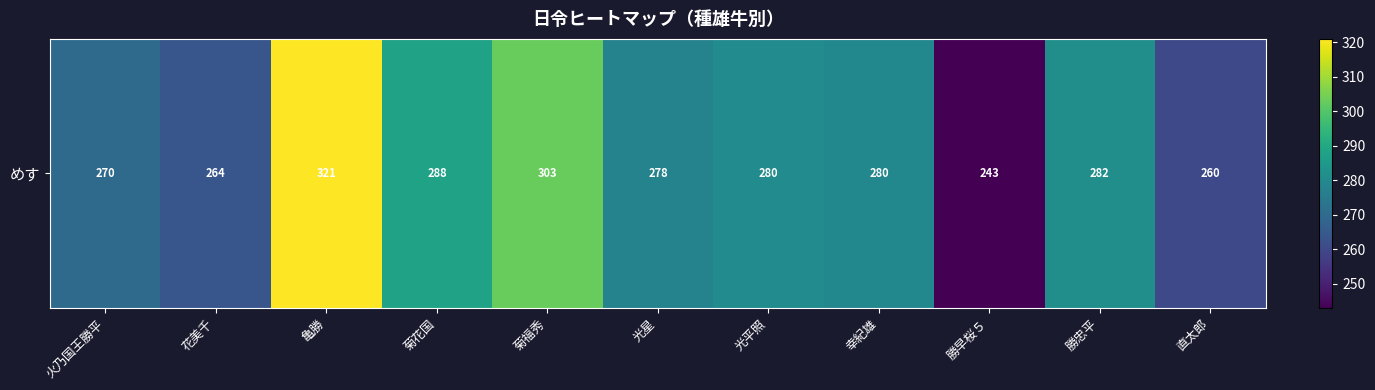

What is the sum of the values at 光星 and 直太郎?

538.2